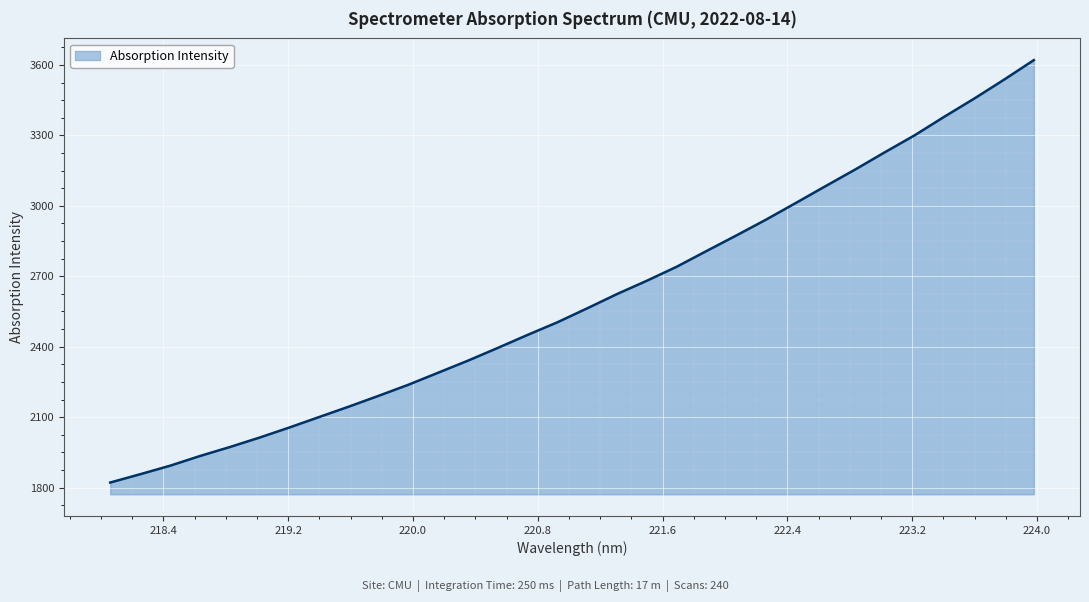

What is the greatest value displayed?

3621.0